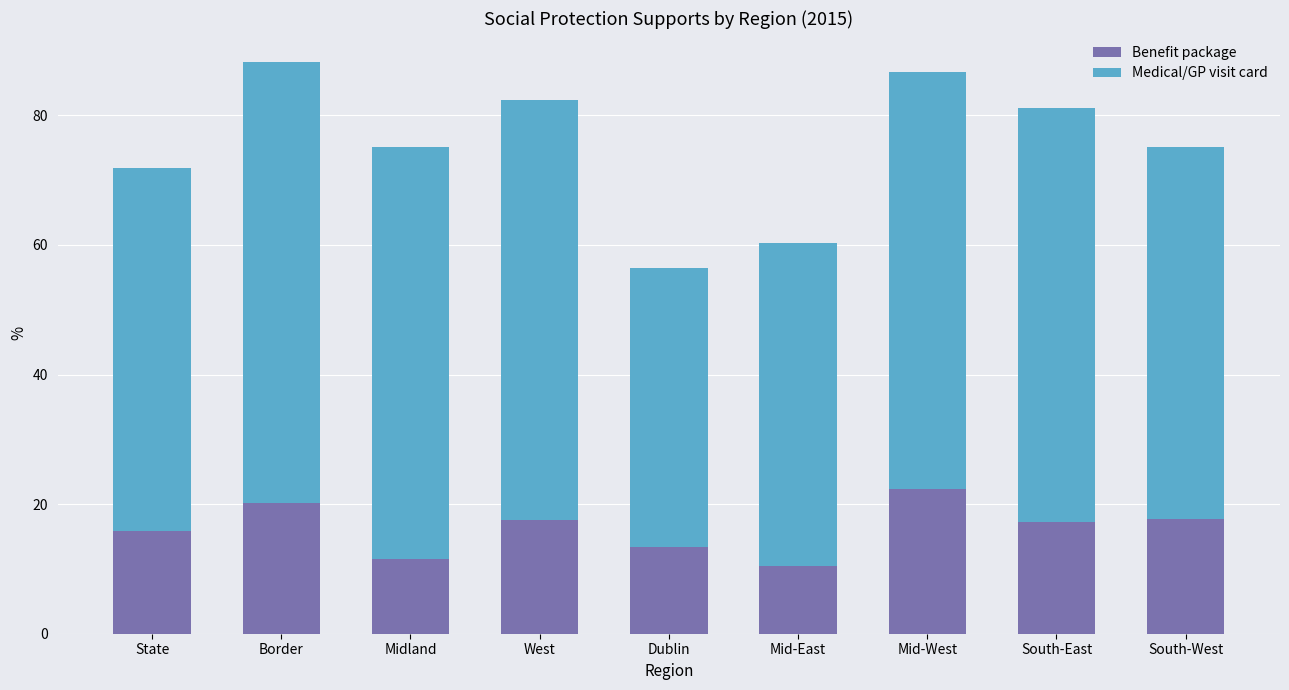

What is the difference between the Benefit package values at Mid-West and West?

4.7